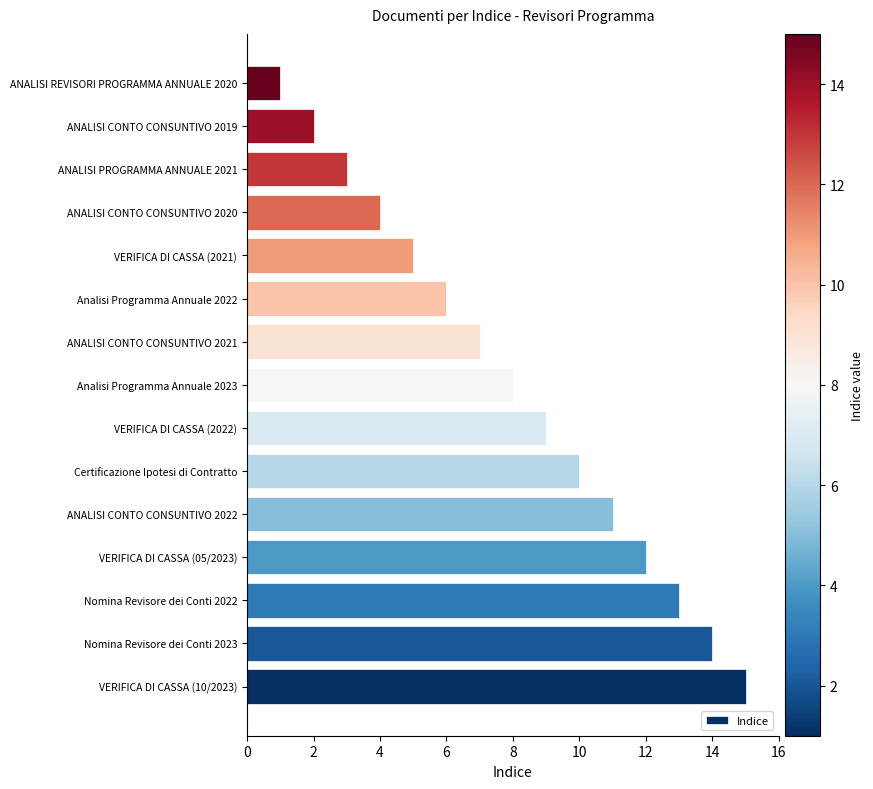

Reading top to bottom, what are all the values shown in this chart?

1	2	3	4	5	6	7	8	9	10	11	12	13	14	15